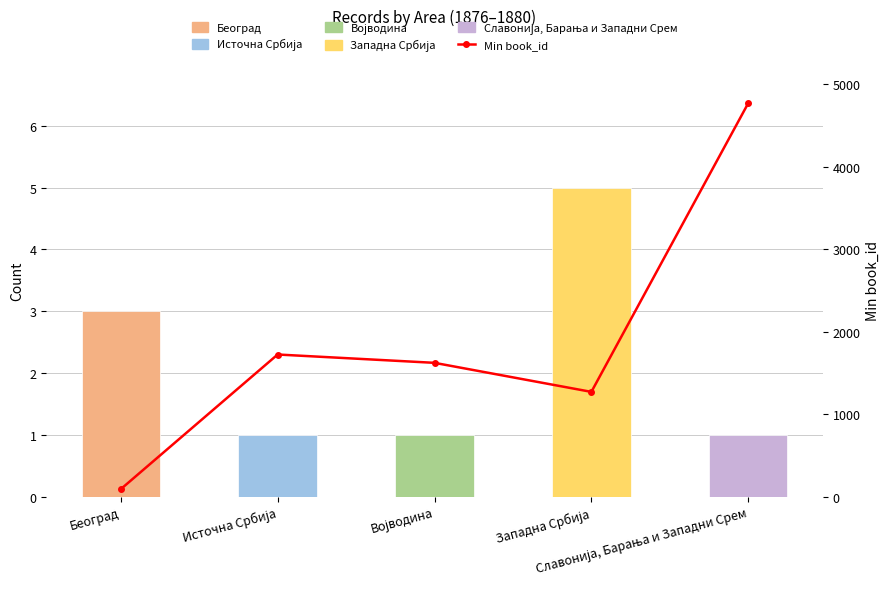

Reading right to left, list all the values displayed in this chart.

Record Count: Славонија, Барања и Западни Срем=1	Западна Србија=5	Војводина=1	Источна Србија=1	Београд=3
Min book_id (line): Славонија, Барања и Западни Срем=4769	Западна Србија=1270	Војводина=1622	Источна Србија=1723	Београд=91